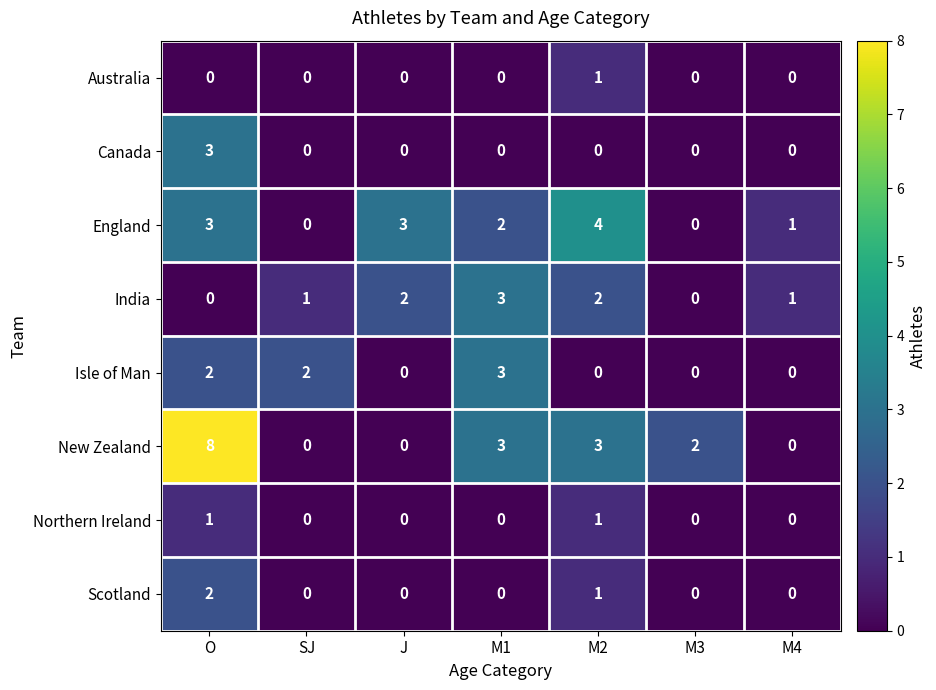

Where does the New Zealand series first go above 2?

O